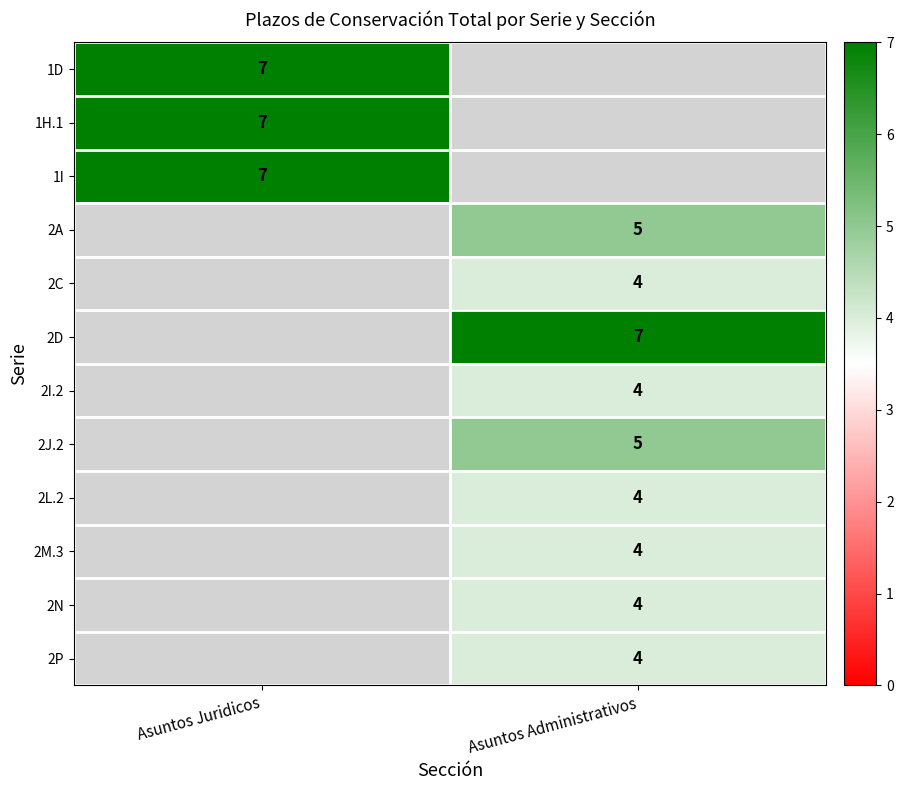

The value of 2C at Asuntos Administrativos is 4. True or false?

True